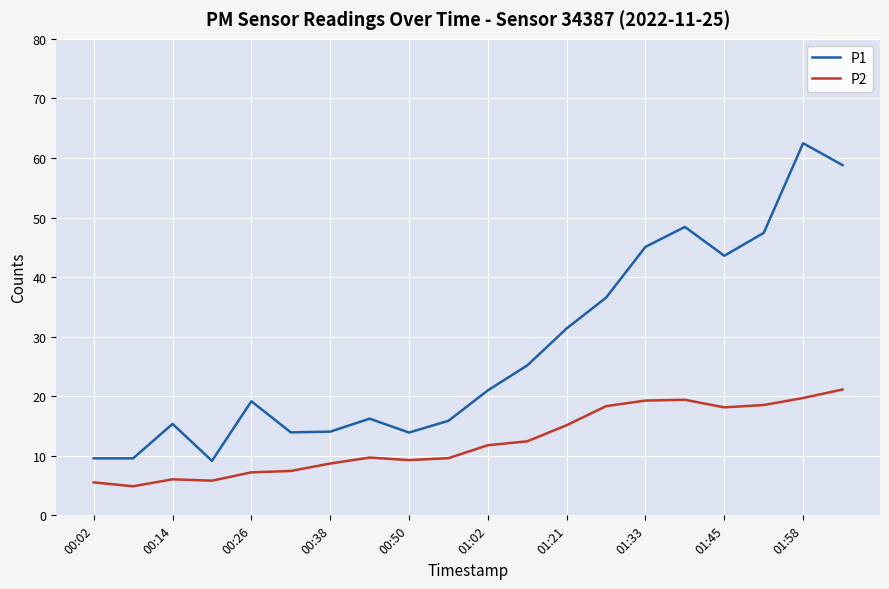

What is the lowest value of the P2 series?

4.9